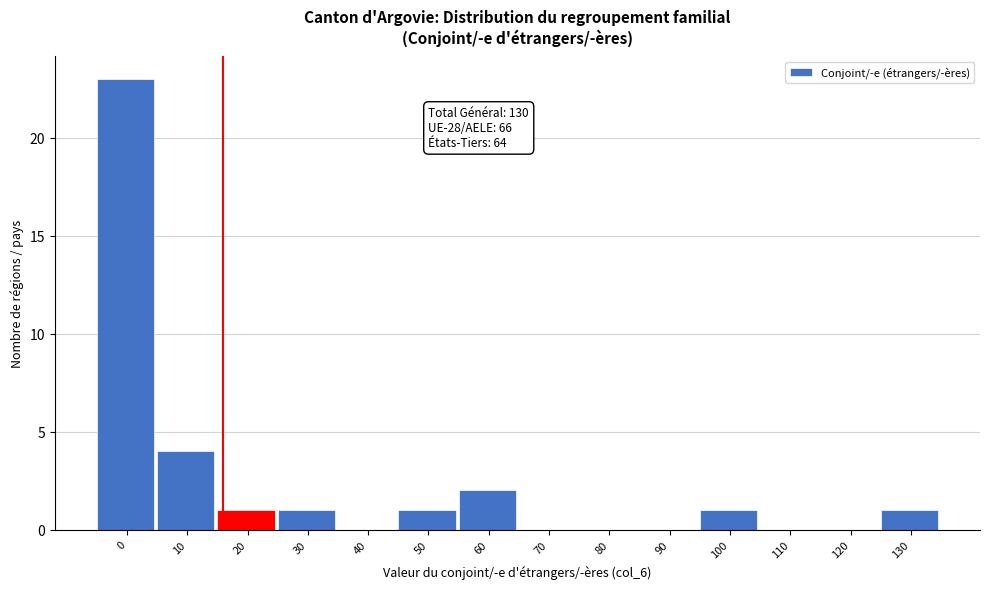

Reading left to right, transcribe all the data shown in this chart.

0=23	10=4	20=1	30=1	40=0	50=1	60=2	70=0	80=0	90=0	100=1	110=0	120=0	130=1